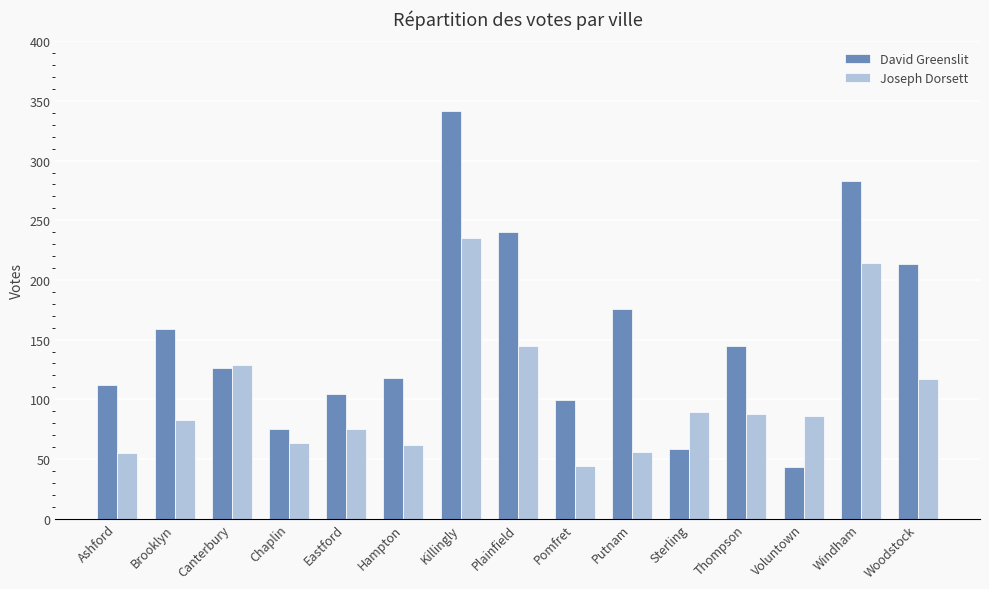

Which series has the largest total across all categories?

David Greenslit